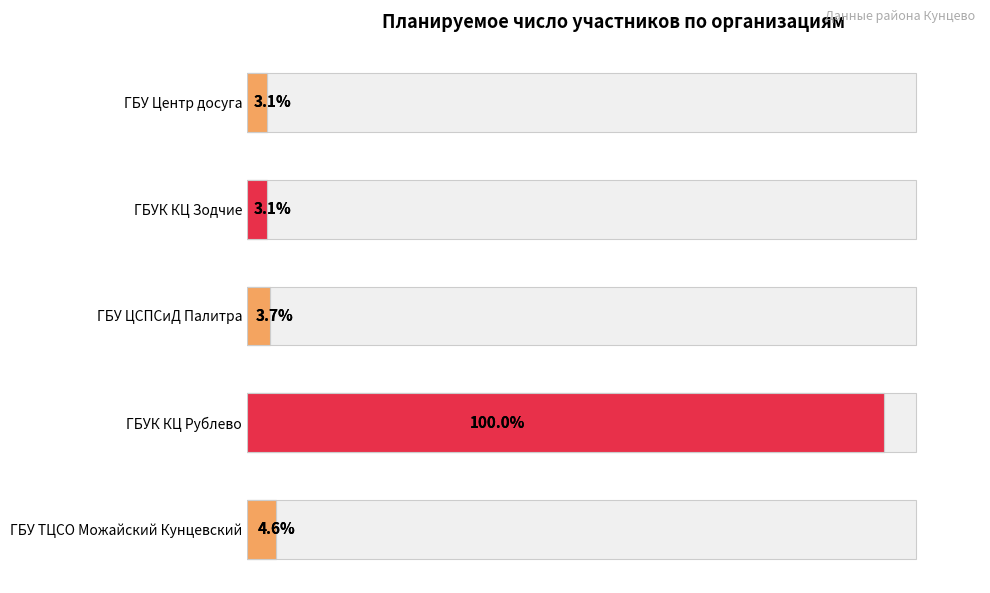

What is the average value?

374